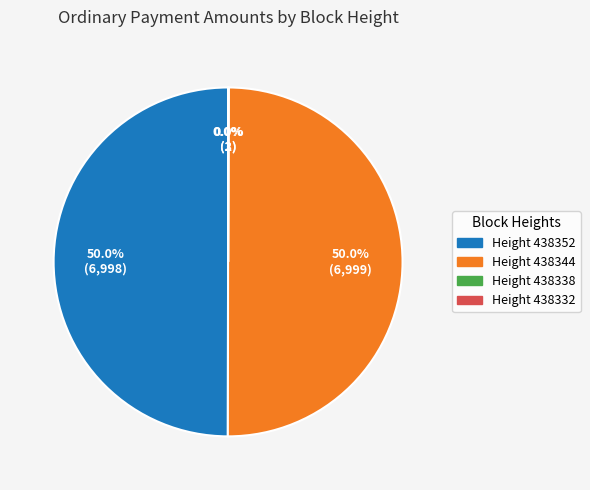

To the nearest percent, what is the average slice percentage?

25%